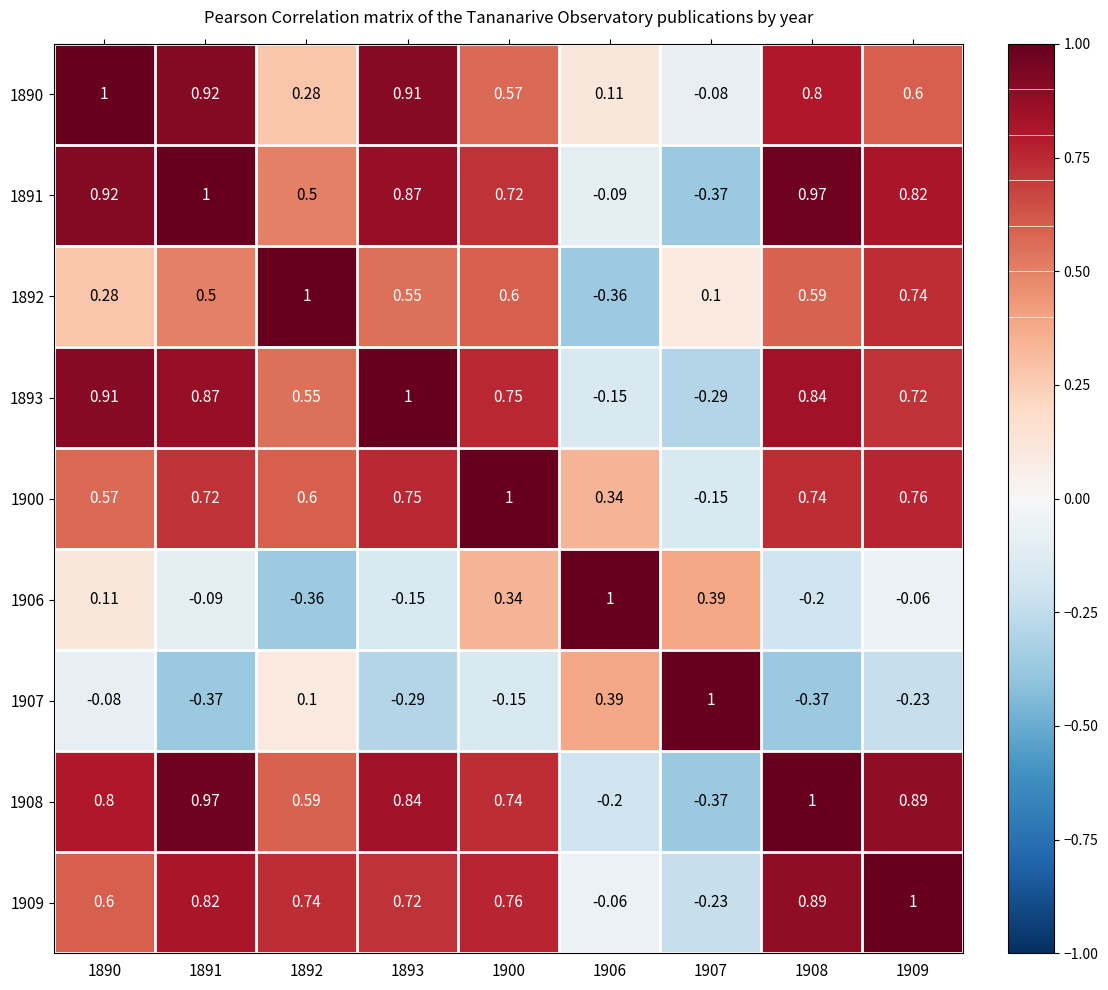

How many values in the 1893 series are below 0?

2